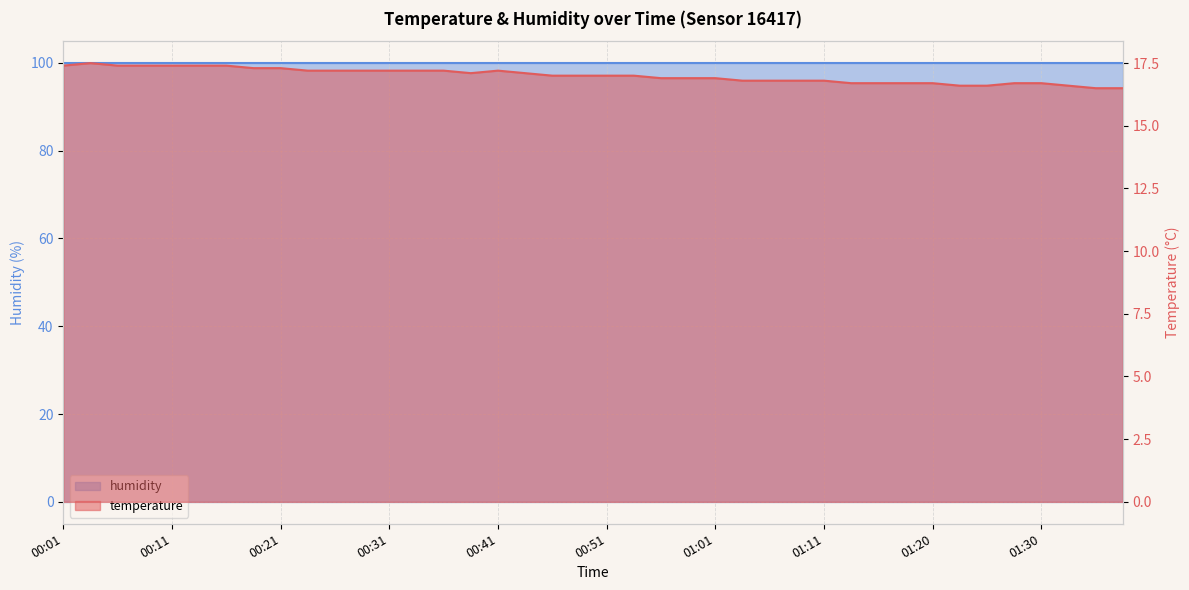

What is the maximum value shown in the chart?

17.5